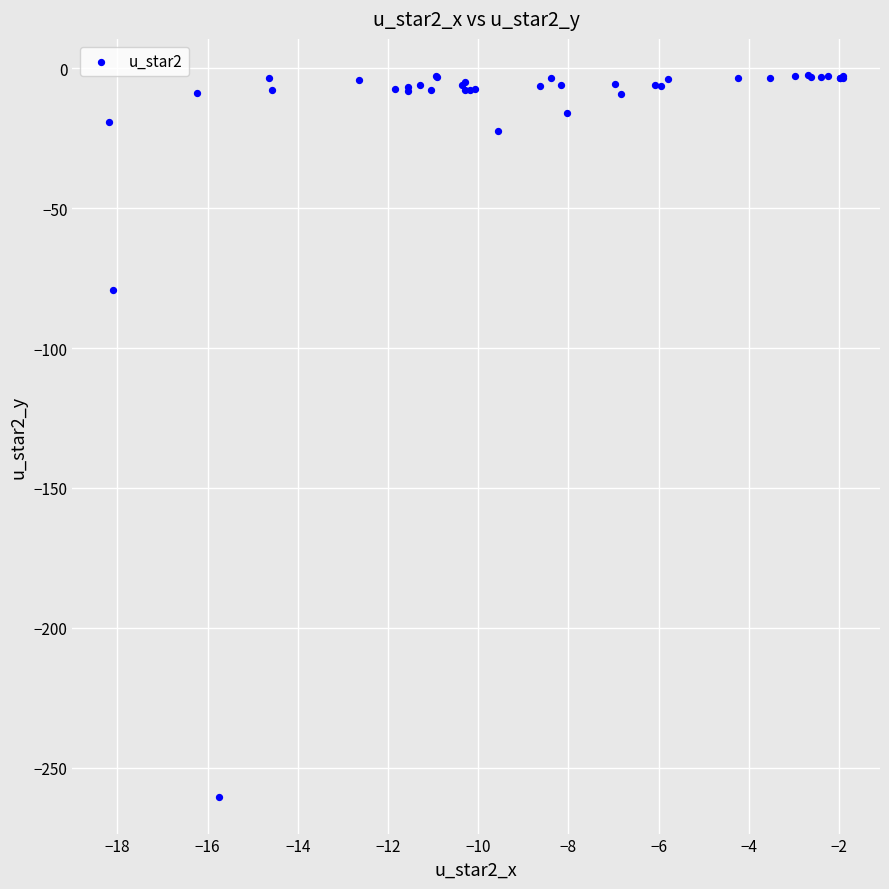

What Y value in the scatter plot is closest to -131?

-79.3